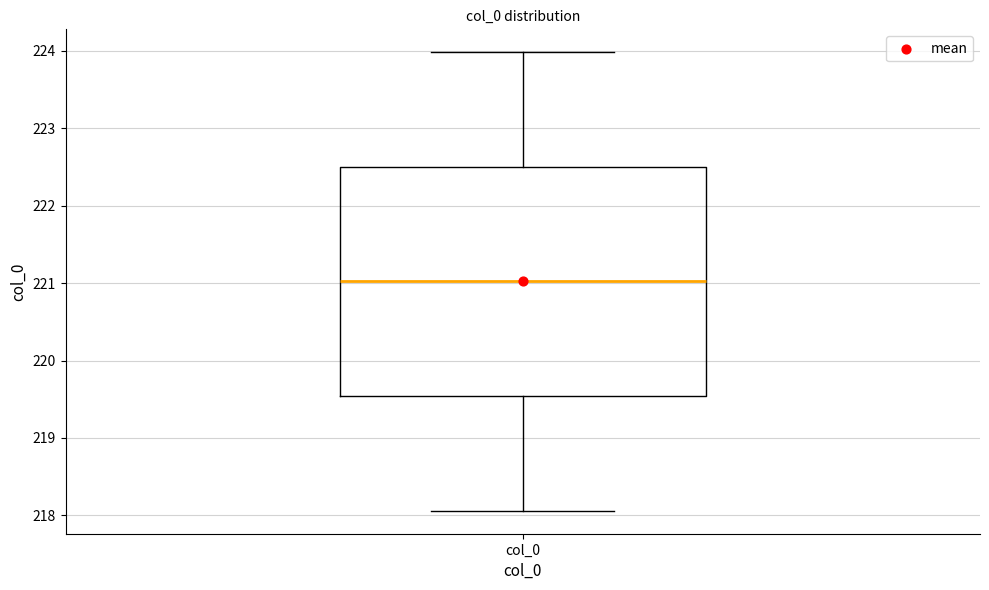

Transcribe this box plot: give where the median line is, the range the box spans, and where the two whiskers end, as read against the y-axis. The values are not printed on the chart, so give them approximately, as read against the axis.

median 221.0, box 219.5 to 222.5, whiskers 218.1 to 224.0